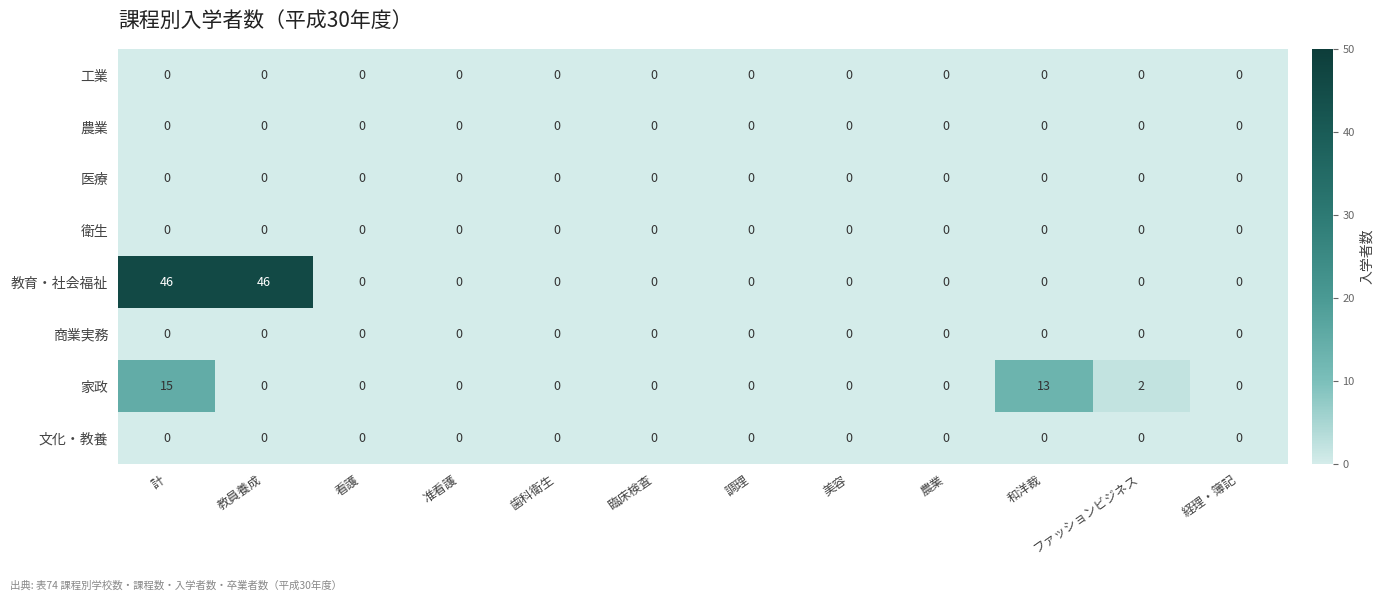

Which series has the largest range (max minus min)?

教育・社会福祉